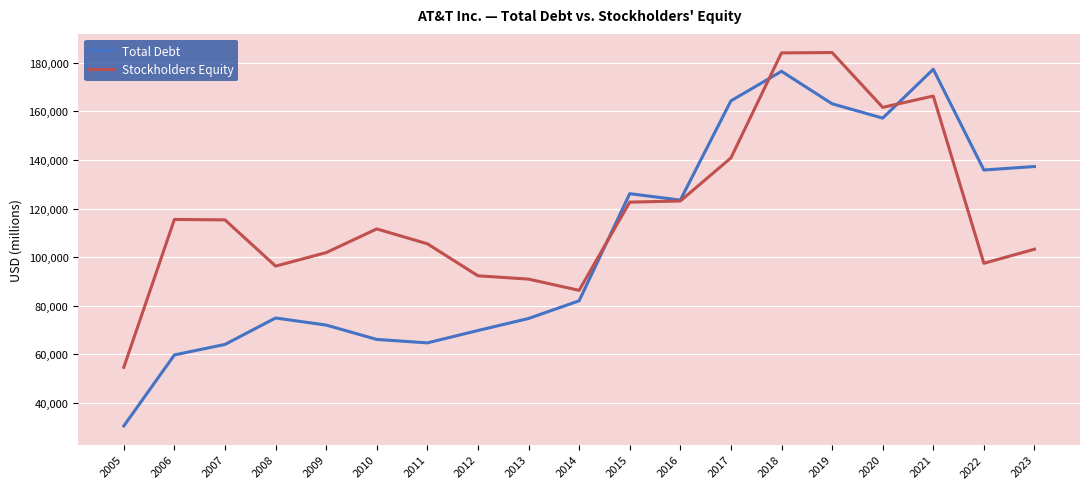

Rank the series at 2019 from lowest to highest value.

Total Debt, Stockholders Equity